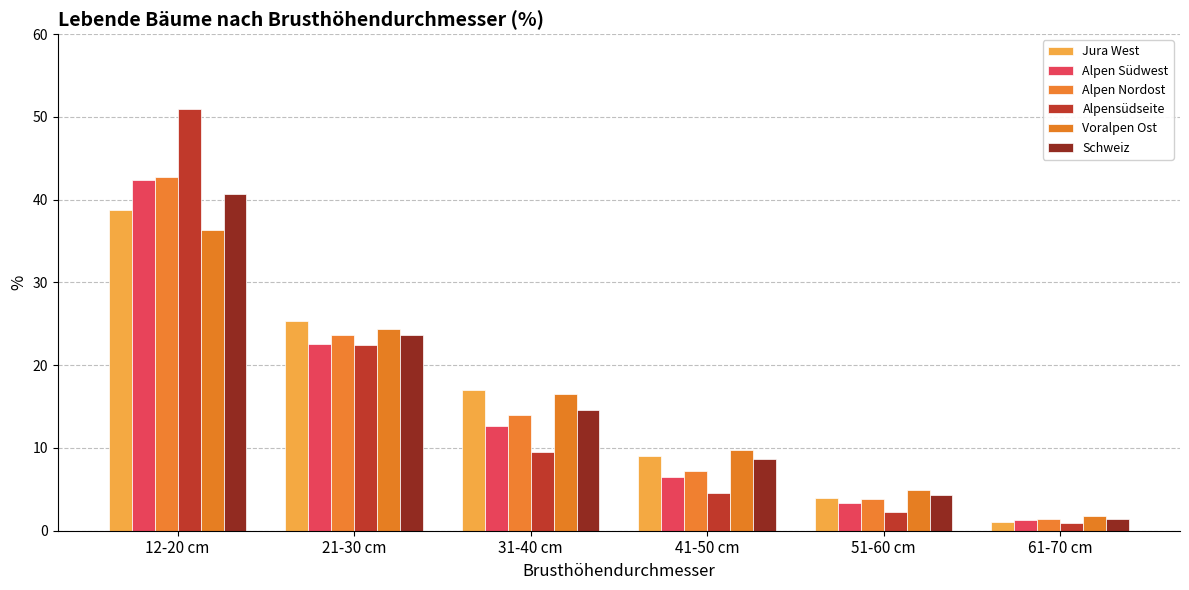

What is the label of the 3rd bar from the right?

41-50 cm